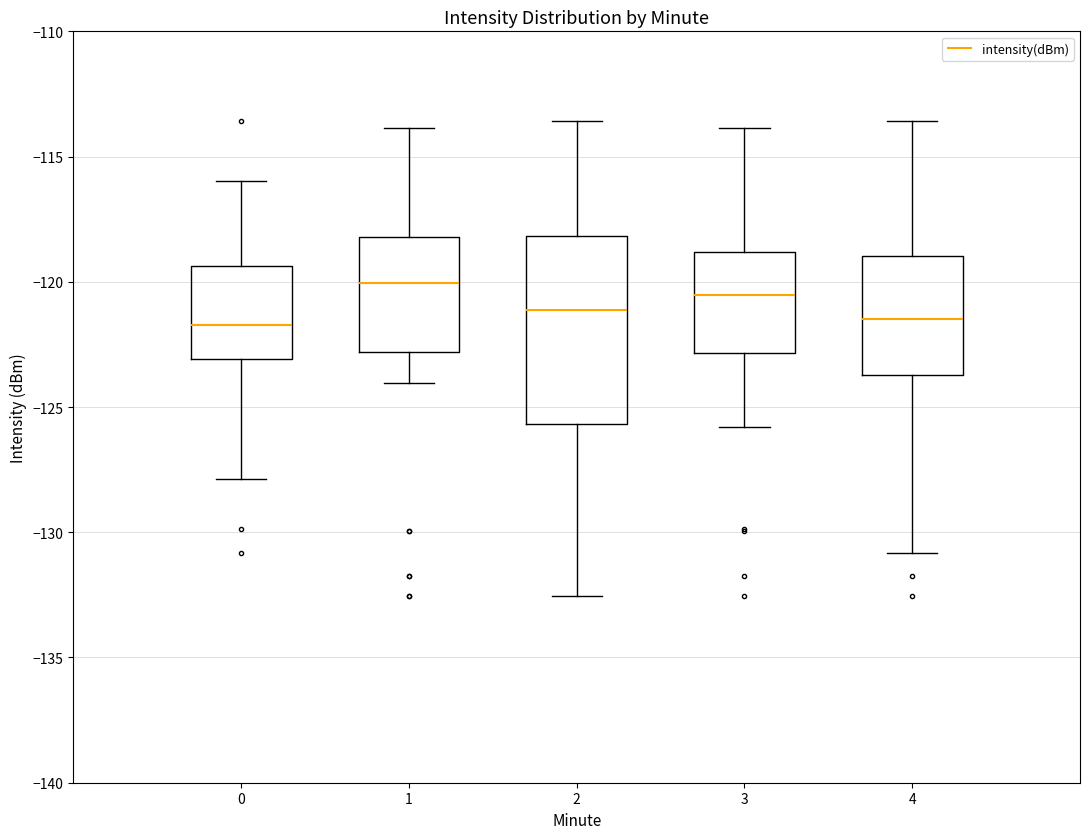

Reading left to right, transcribe this box plot: for each box, give where its median line is, the range the box spans, and where its two whiskers end, as read against the y-axis. The values are not printed on the chart, so give them approximately, as read against the axis.

0: median -121.5, box -123.0 to -119.5, whiskers -128.0 to -116.0
1: median -120.0, box -123.0 to -118.0, whiskers -124.0 to -114.0
2: median -121.0, box -125.5 to -118.0, whiskers -132.5 to -113.5
3: median -120.5, box -123.0 to -119.0, whiskers -126.0 to -114.0
4: median -121.5, box -123.5 to -119.0, whiskers -131.0 to -113.5